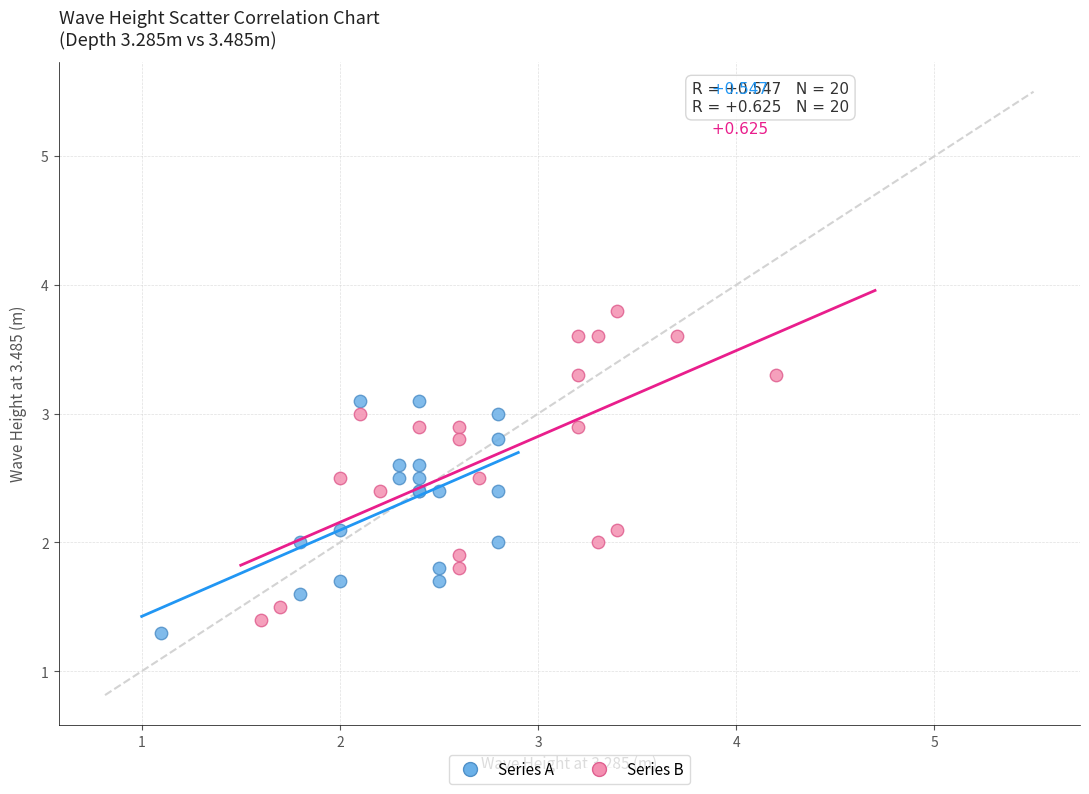

Which series reaches the maximum Y coordinate?

Series B